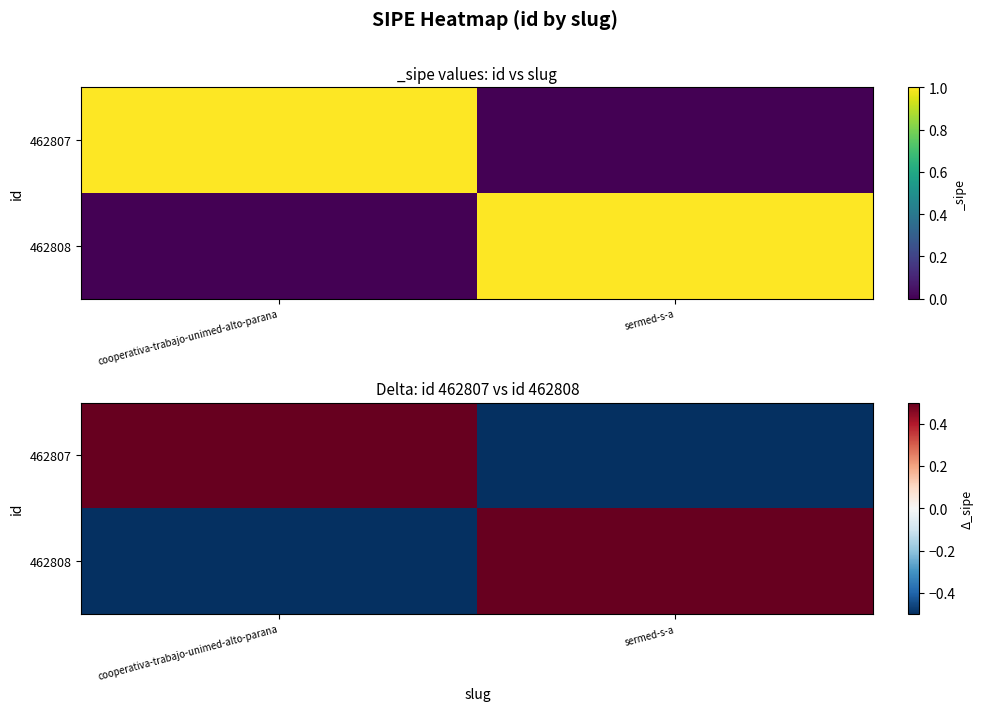

What is the lowest value of the 462807 series?

-0.5